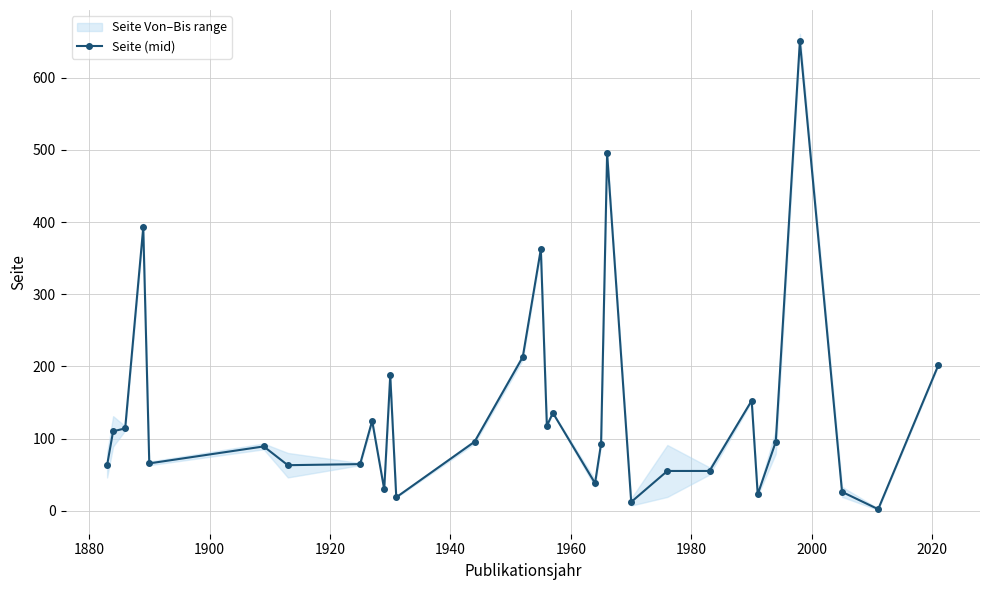

Reading right to left, extract all data points from this chart.

202.0	2.0	26.0	651.0	95.5	22.5	152.5	55.0	55.0	12.0	495.5	93.0	38.0	135.5	117.5	362.5	213.0	95.5	18.5	187.5	29.5	124.5	64.5	63.0	89.0	65.5	392.5	114.0	110.0	63.0